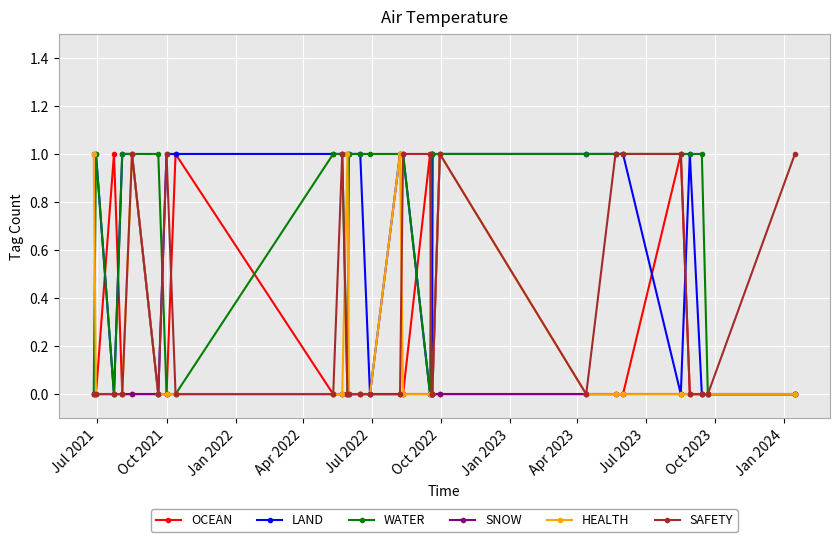

What is the value of the WATER point at the 16th from the left?

1